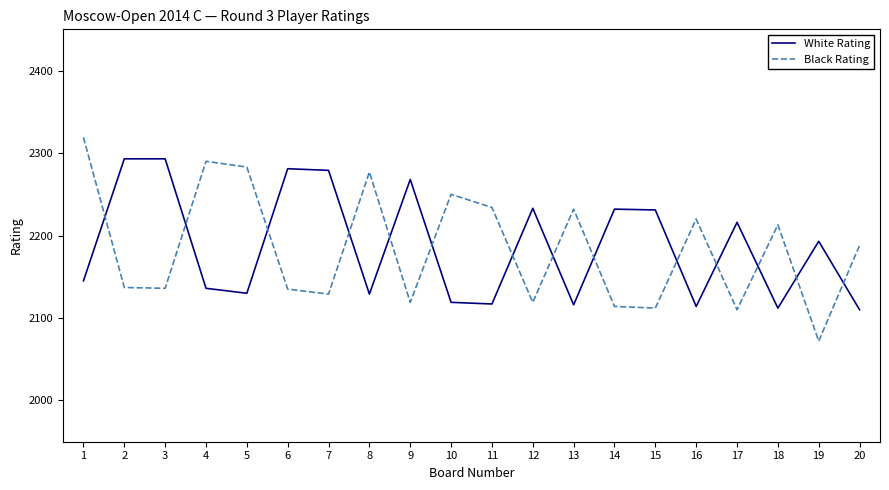

At which category does the chart reach its peak across all series?

1